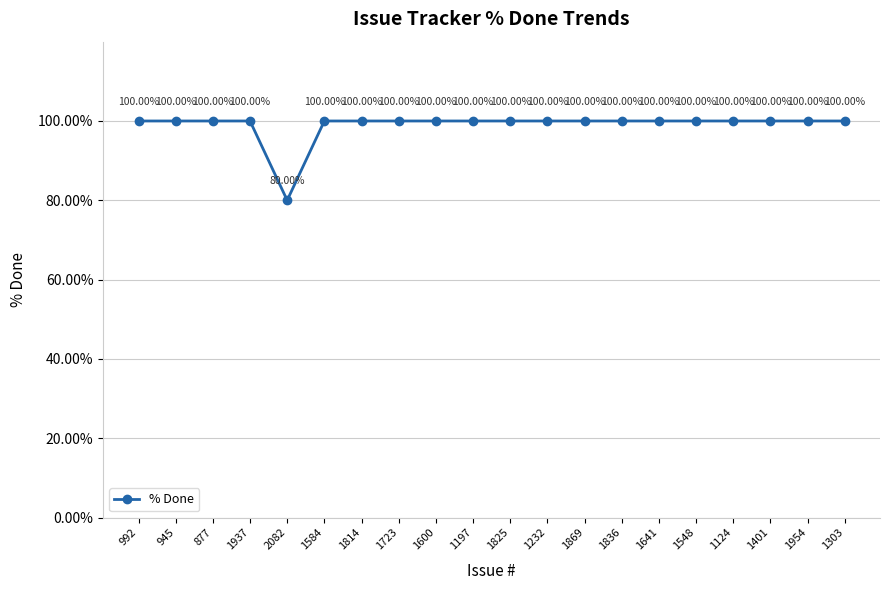

Reading left to right, what are all the values shown in this chart?

992=100	945=100	877=100	1937=100	2082=80	1584=100	1814=100	1723=100	1600=100	1197=100	1825=100	1232=100	1869=100	1836=100	1641=100	1548=100	1124=100	1401=100	1954=100	1303=100